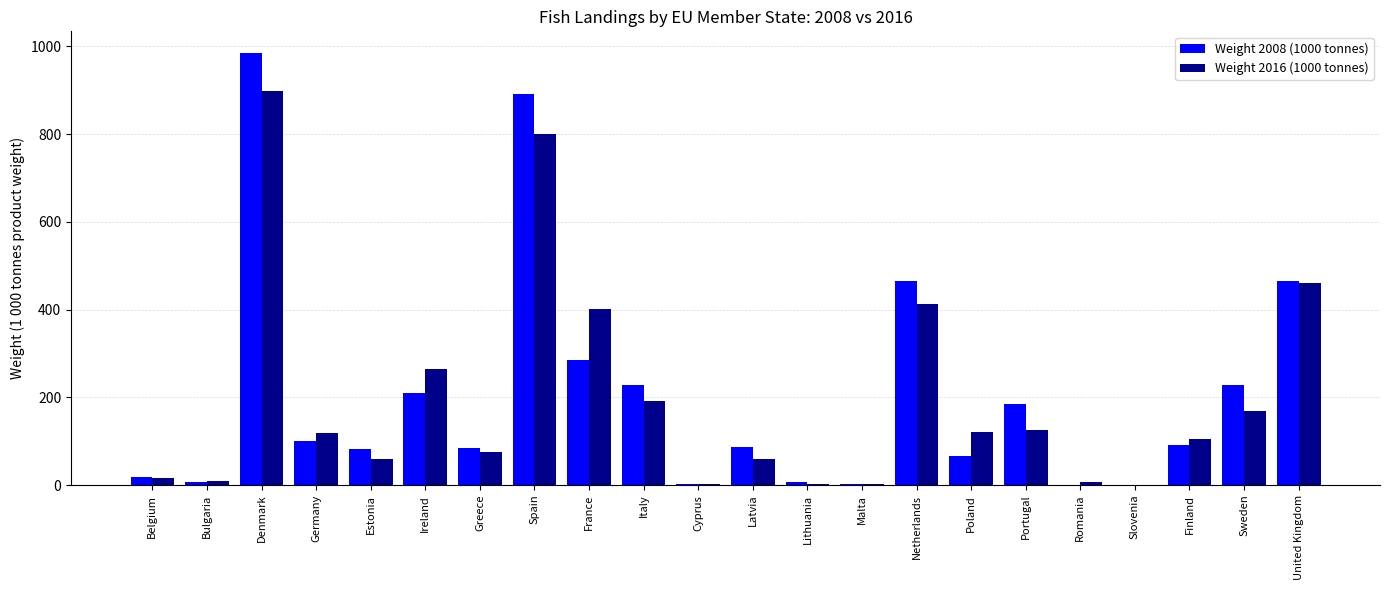

How many data points in Weight 2016 (1000 tonnes) are above 118?

11